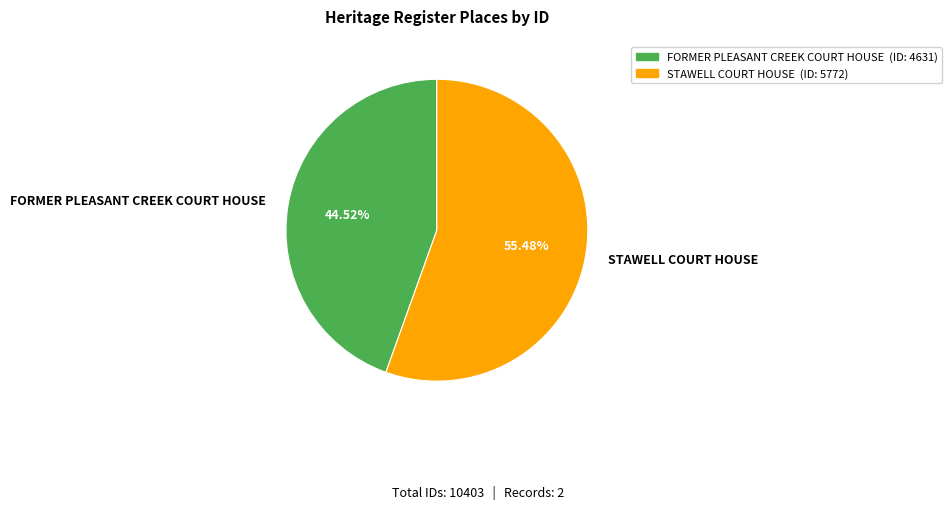

What is the largest slice in the pie chart?

STAWELL COURT HOUSE